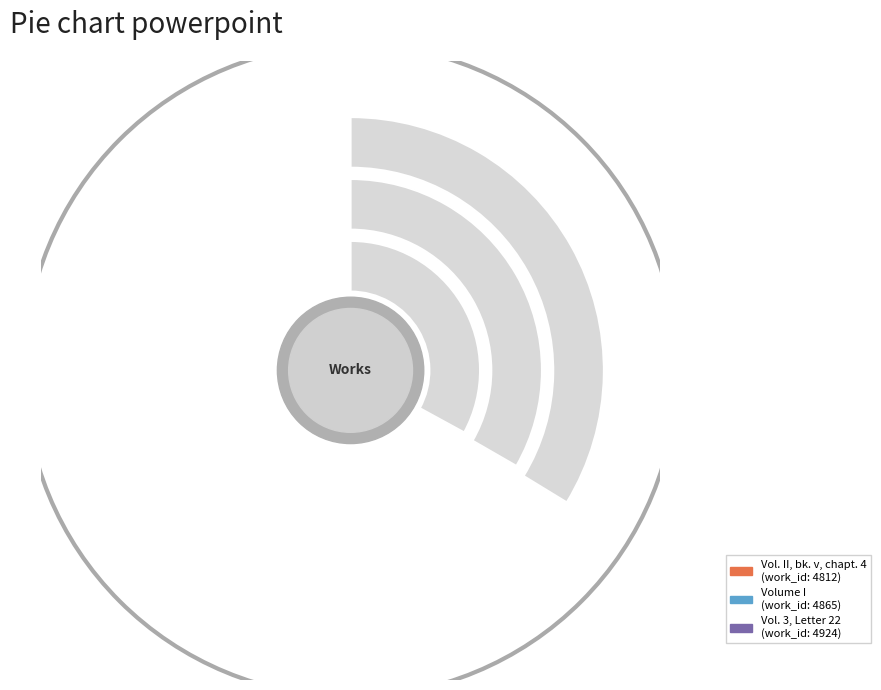

The Volume I slice represents 33% of the pie. True or false?

True